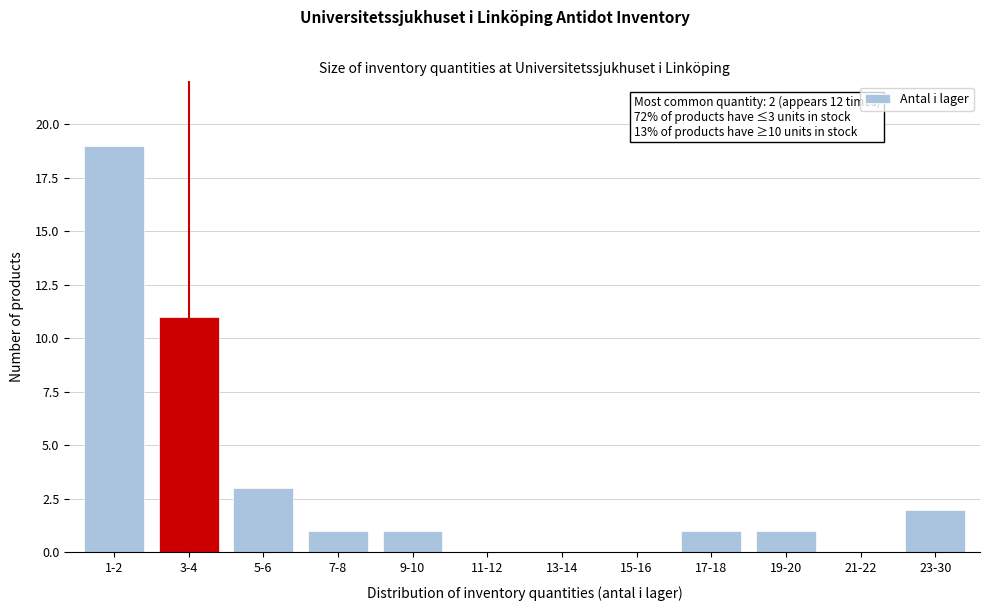

Reading left to right, list all the values displayed in this chart.

1-2=19	3-4=11	5-6=3	7-8=1	9-10=1	11-12=0	13-14=0	15-16=0	17-18=1	19-20=1	21-22=0	23-30=2